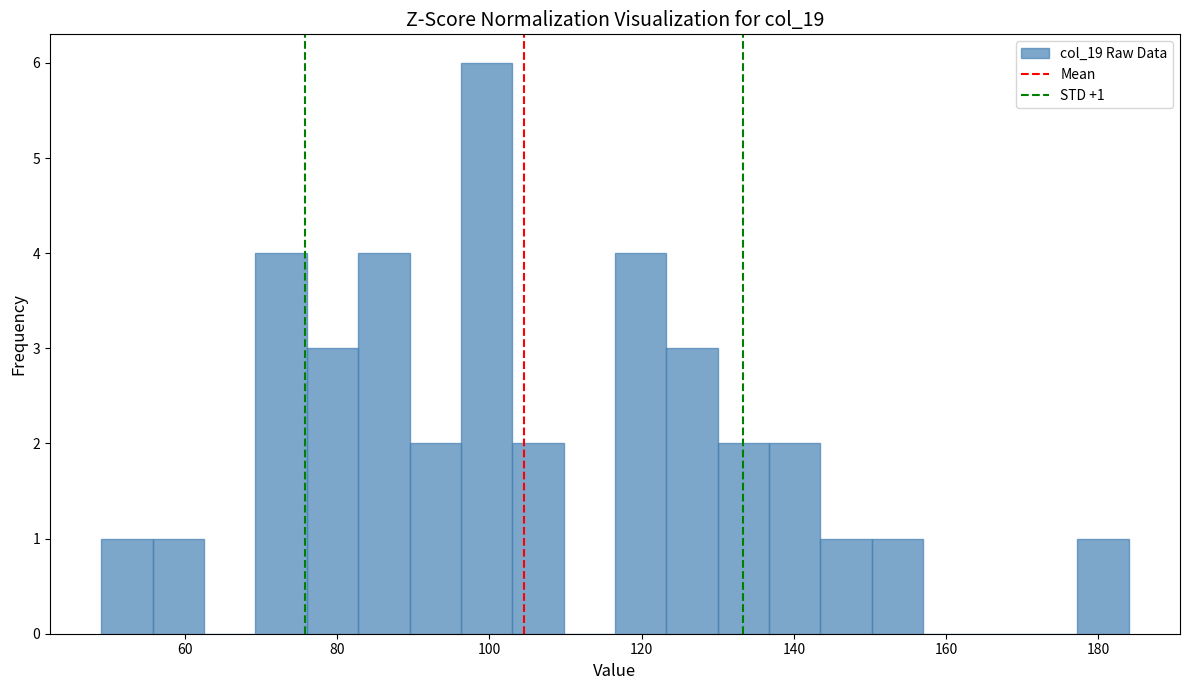

Read against the x-axis, roughly where is the centre of the tallest bar?

100